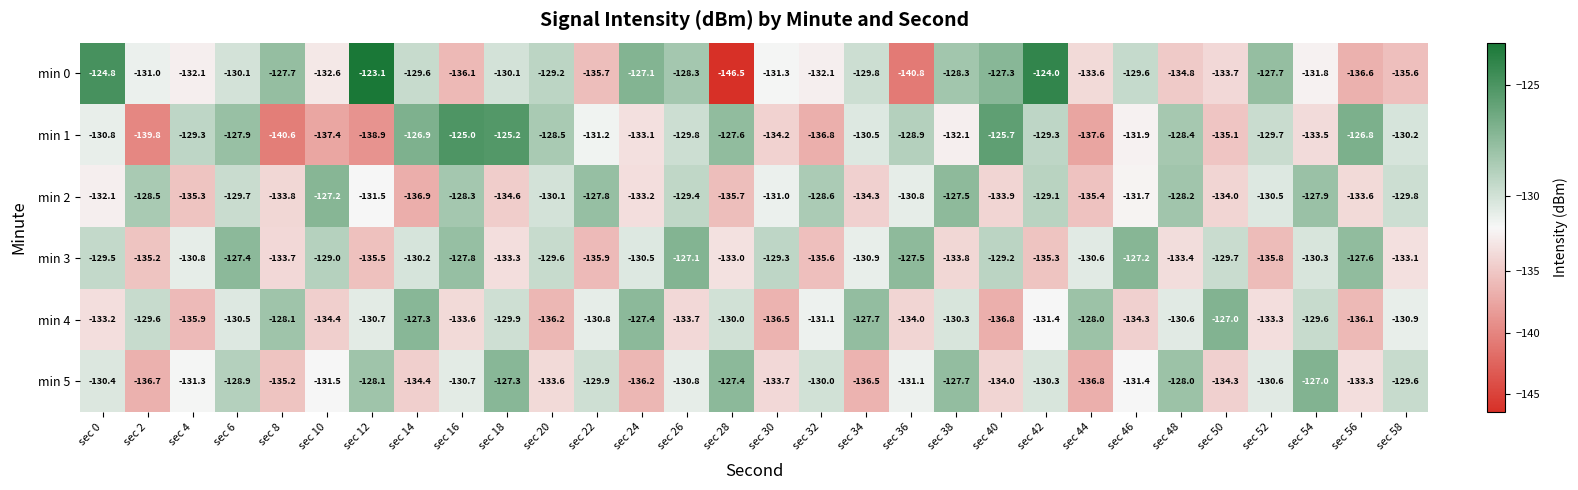

What is the difference between the maximum and minimum values in the min 0 series?

23.4